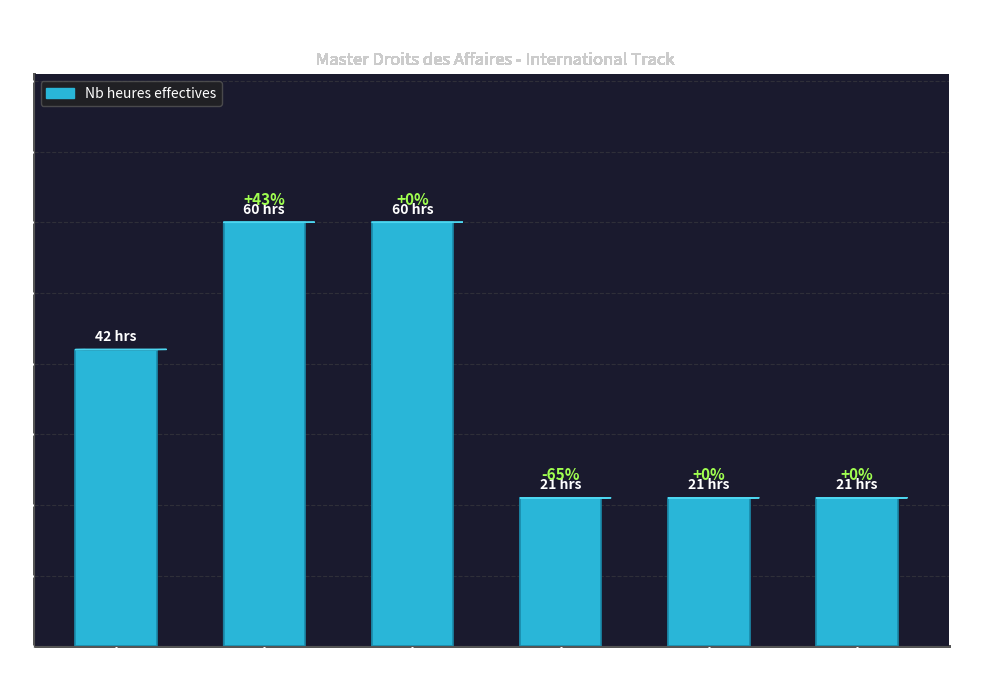

What is the greatest value displayed?

60